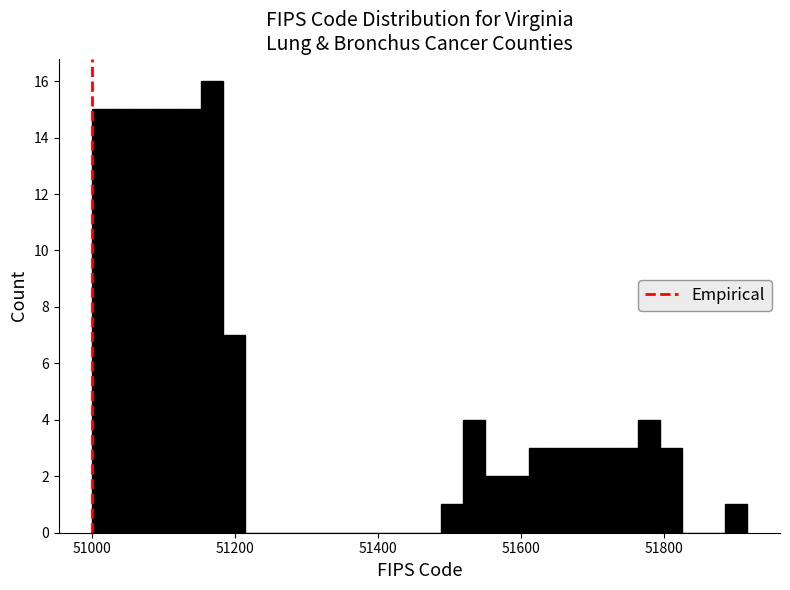

Read against the x-axis, roughly where is the centre of the tallest bar?

51160